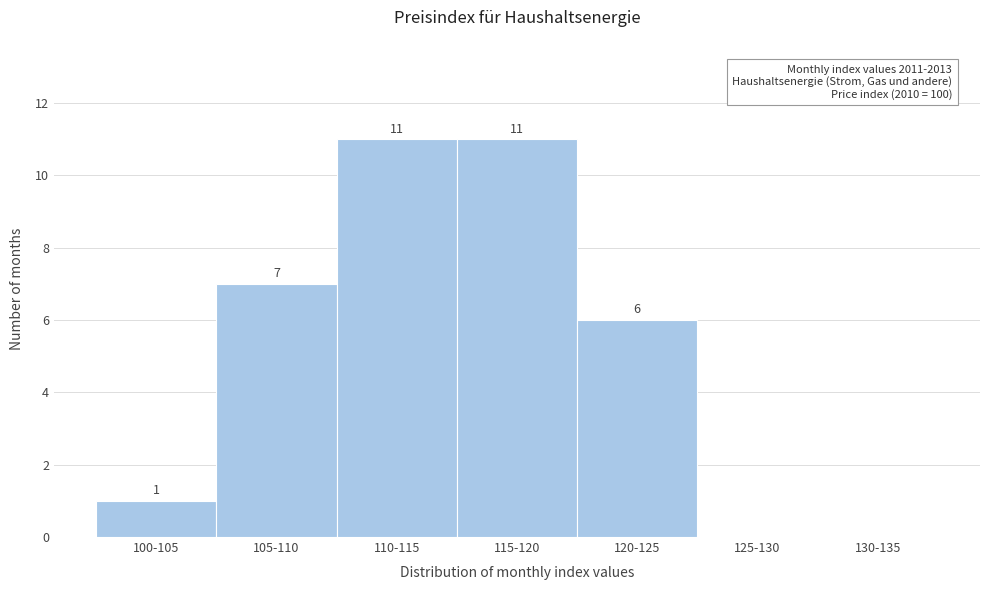

Reading left to right, transcribe all the data shown in this chart.

100-105=1	105-110=7	110-115=11	115-120=11	120-125=6	125-130=0	130-135=0